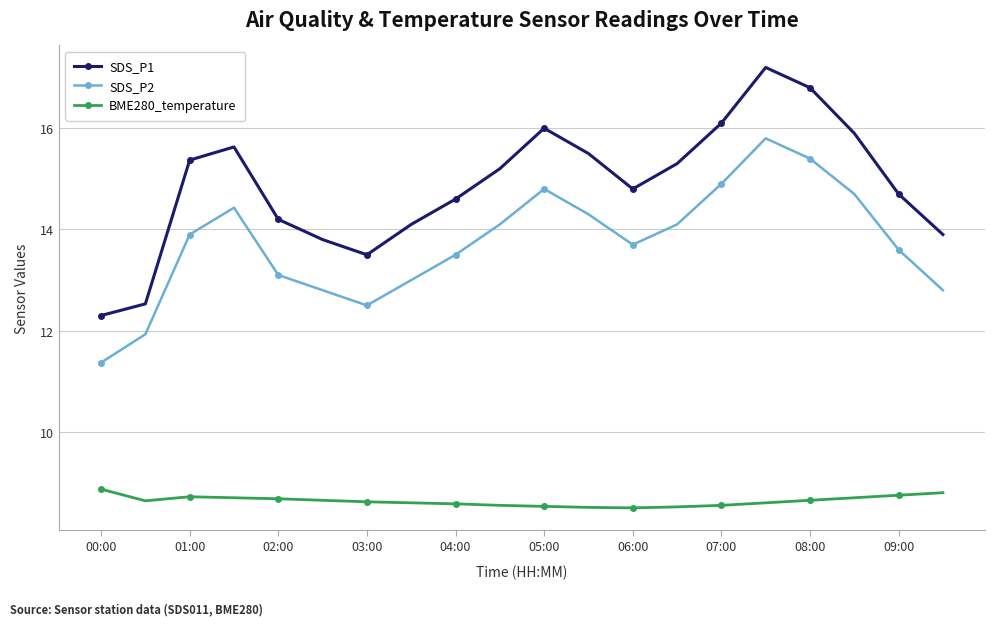

Which series has the largest total across all categories?

SDS_P1